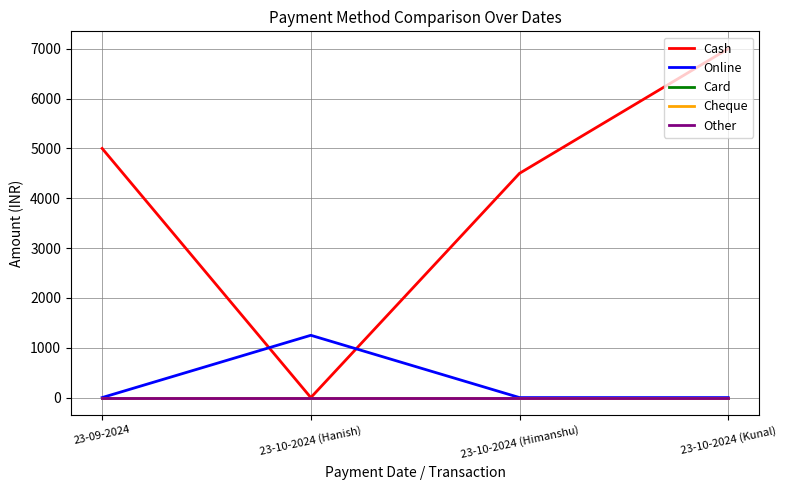

What is the label of the 2nd point from the left?

23-10-2024 (Hanish)